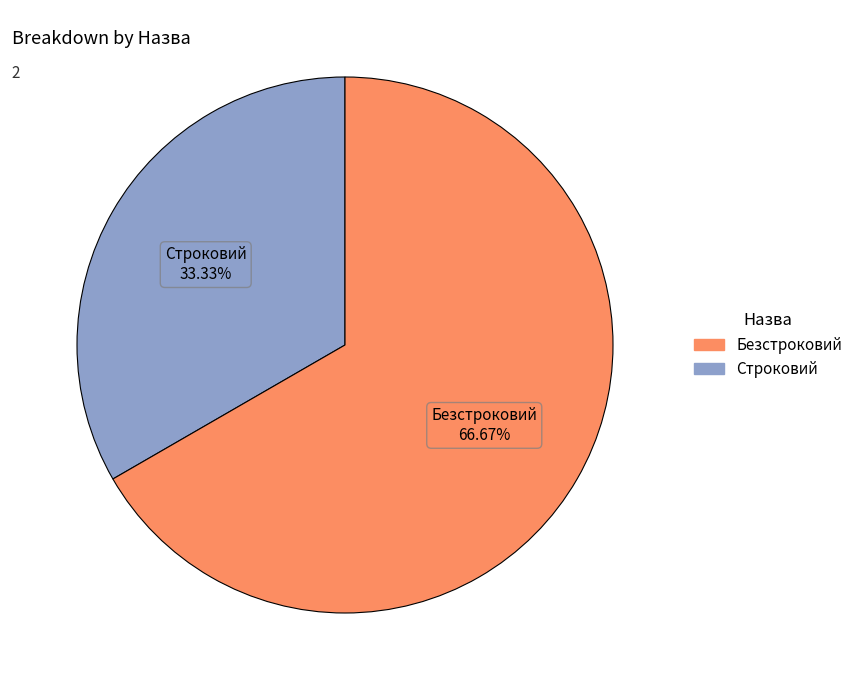

How many segments does this pie chart have?

2